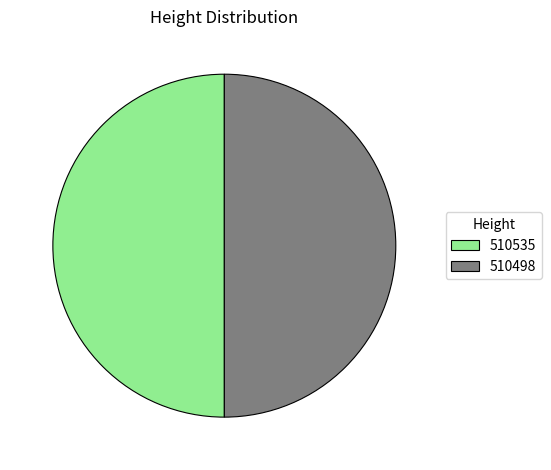

Combined, do 510535 and 510498 account for over 50%?

Yes